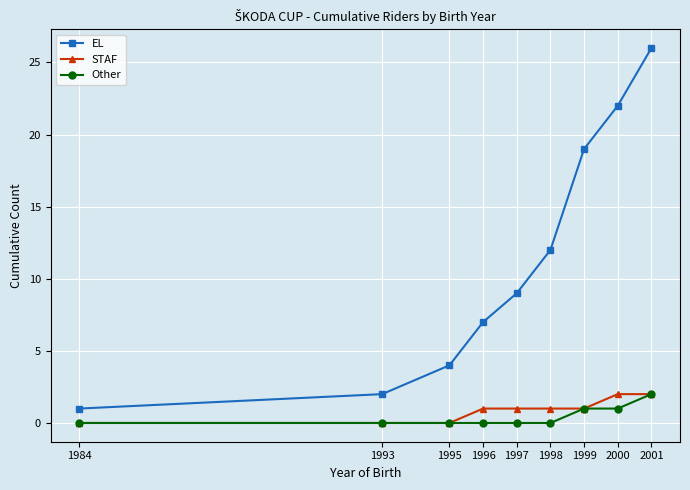

The value of Other at 1993 is 0. True or false?

True